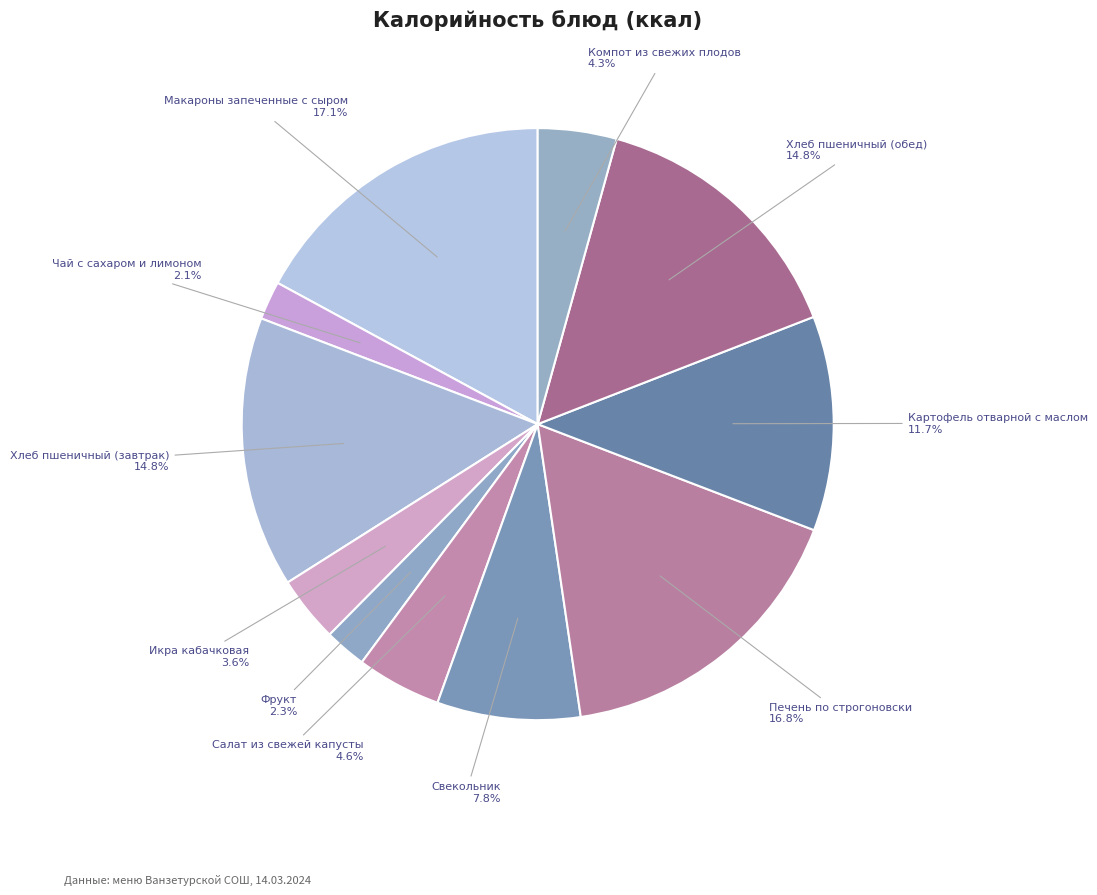

Count the number of slices in the pie.

11